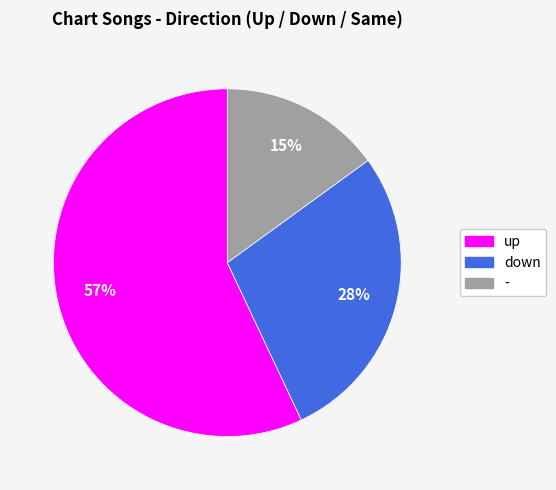

Do - and down together represent more than half of the pie?

No